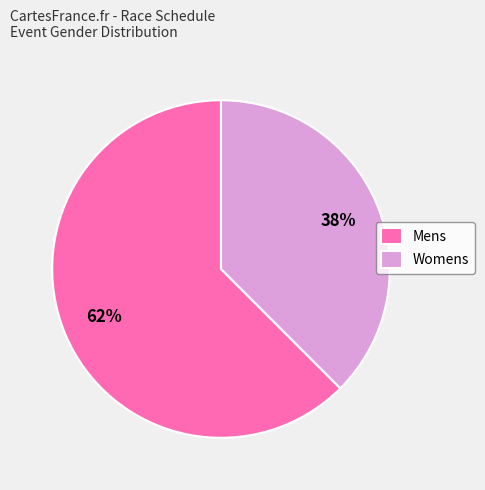

Does any single category account for the majority?

Yes